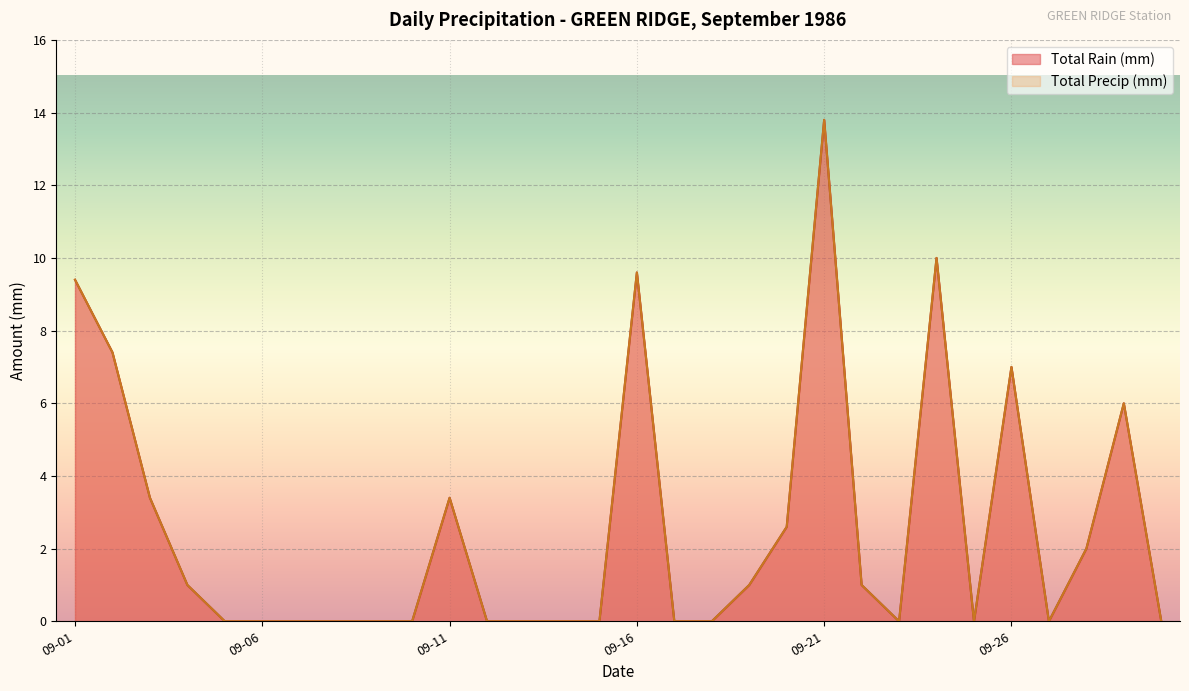

How many data points in Total Rain (mm) are above 0?

14